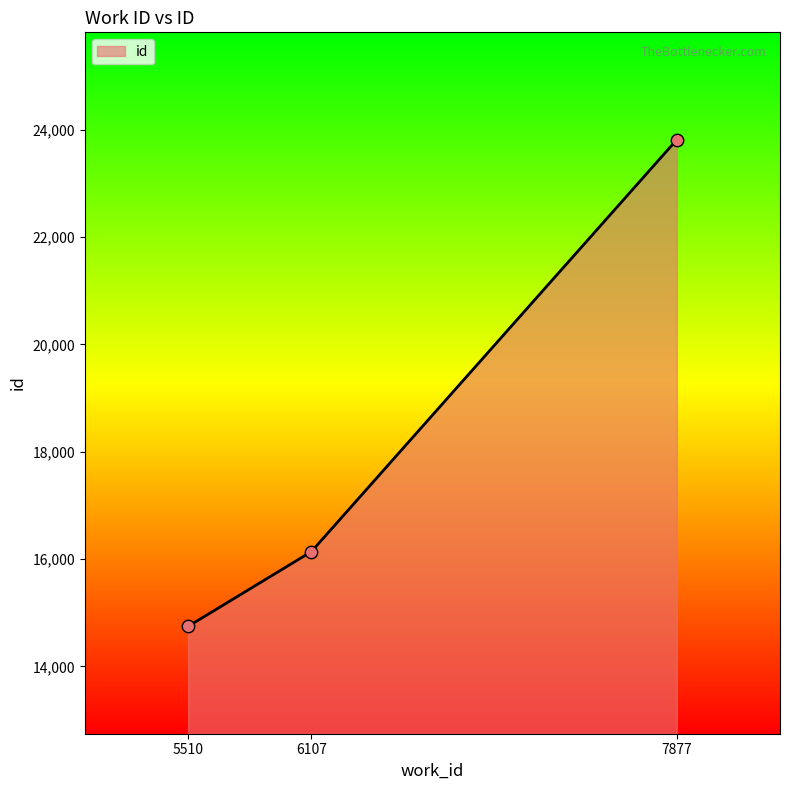

Between 6107 and 7877, which is larger?

7877